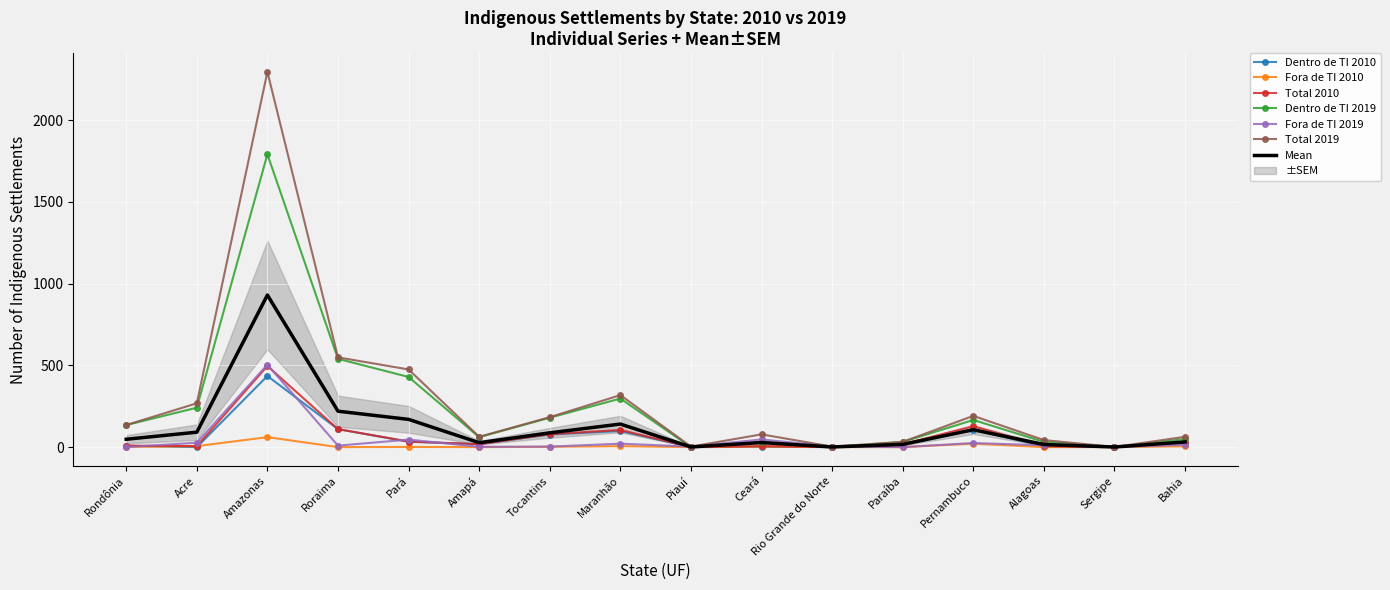

What is the difference between the maximum and minimum values in the Fora de TI 2019 series?

504.0